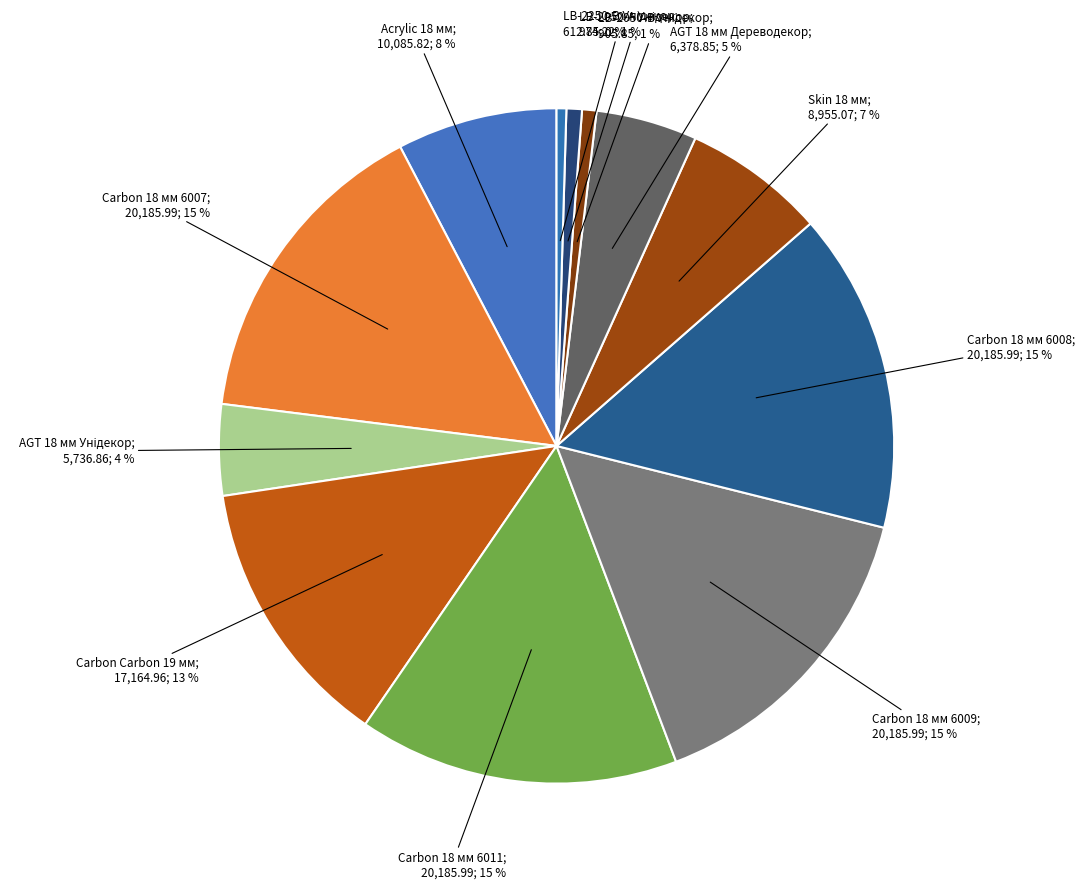

How many segments does this pie chart have?

12